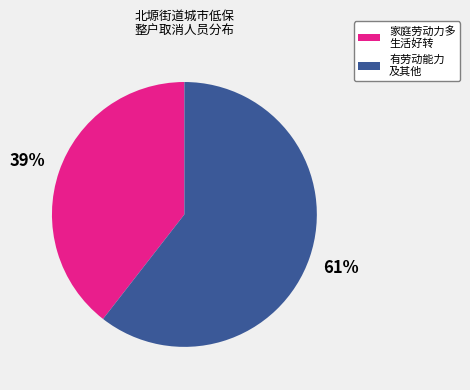

True or false: 家庭劳动力多 生活好转 accounts for 39% of the total.

True